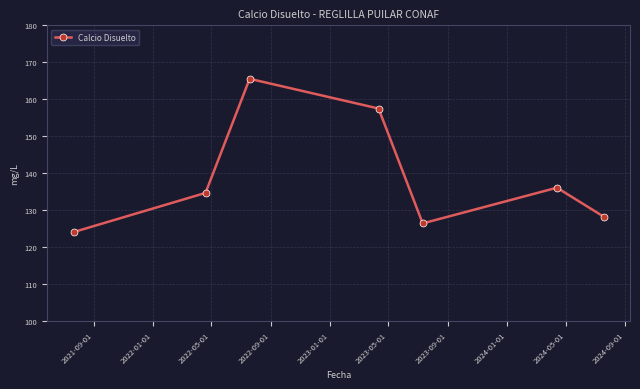

What is the sum of all values?

972.7